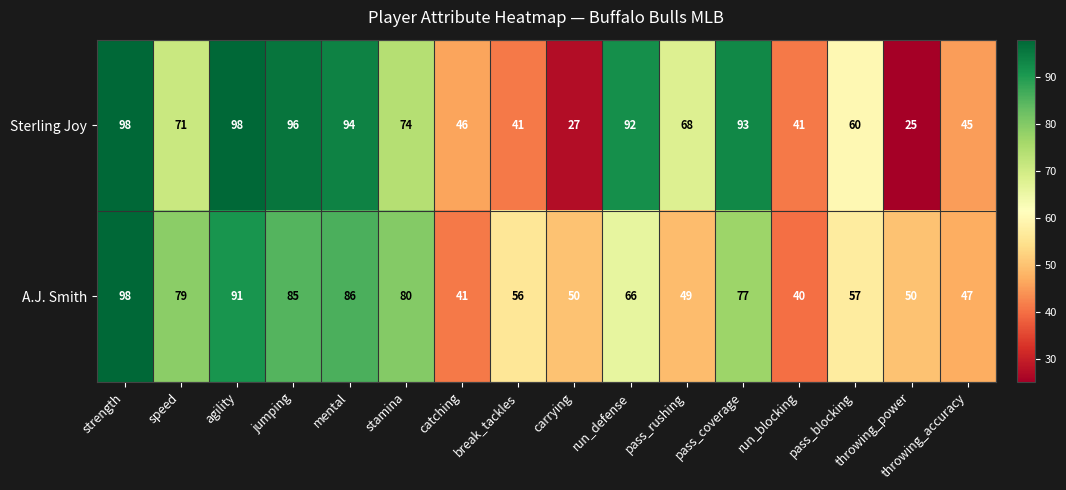

At how many categories does at least one series exceed 25?

16